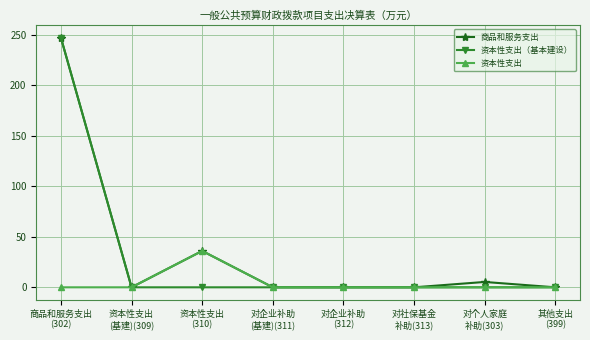

Reading right to left, what are all the values shown in this chart?

商品和服务支出: 其他支出
(399)=0.0	对个人家庭
补助(303)=5.3	对社保基金
补助(313)=0.0	对企业补助
(312)=0.0	对企业补助
(基建)(311)=0.0	资本性支出
(310)=36.0	资本性支出
(基建)(309)=0.0	商品和服务支出
(302)=247.0
资本性支出（基本建设）: 其他支出
(399)=0.0	对个人家庭
补助(303)=0.0	对社保基金
补助(313)=0.0	对企业补助
(312)=0.0	对企业补助
(基建)(311)=0.0	资本性支出
(310)=0.0	资本性支出
(基建)(309)=0.0	商品和服务支出
(302)=247.0
资本性支出: 其他支出
(399)=0.0	对个人家庭
补助(303)=0.0	对社保基金
补助(313)=0.0	对企业补助
(312)=0.0	对企业补助
(基建)(311)=0.0	资本性支出
(310)=36.0	资本性支出
(基建)(309)=0.0	商品和服务支出
(302)=0.0